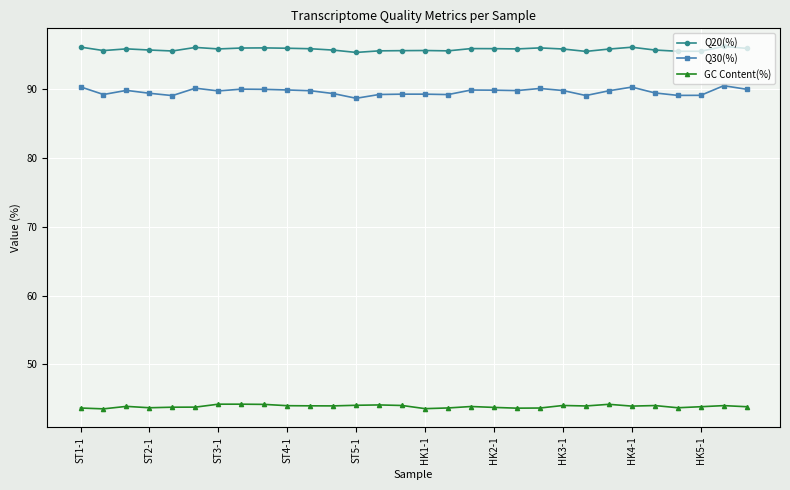

What is the highest value of the GC Content(%) series?

44.2